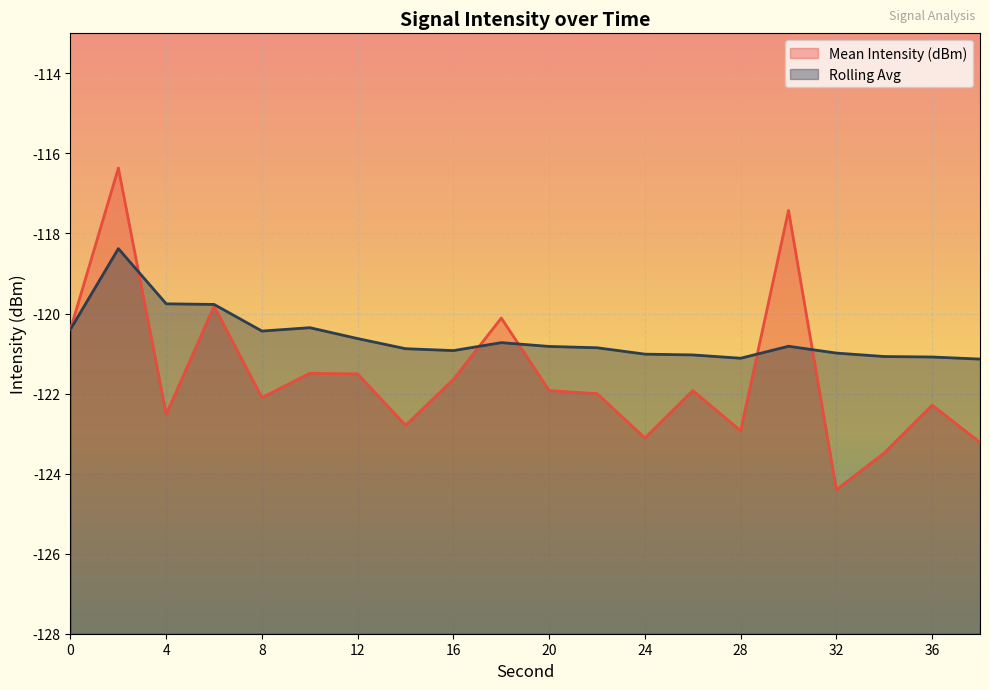

True or false: Rolling Avg has more than 0 interior local peaks.

True